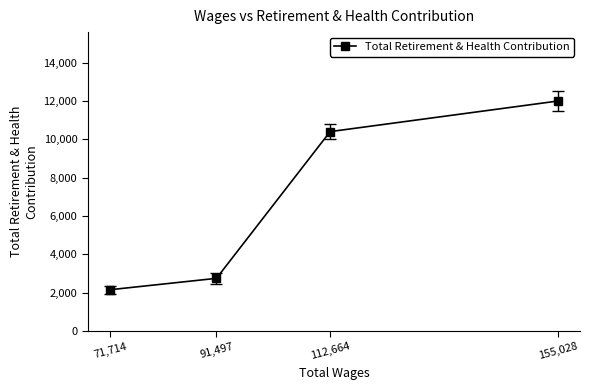

How many lines are shown in the chart?

1